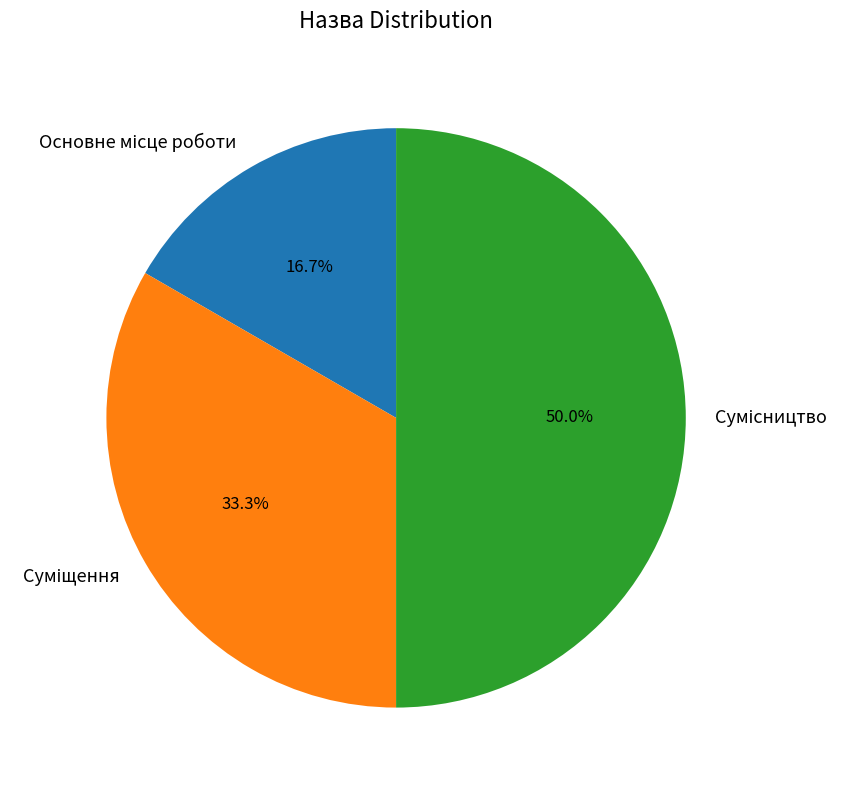

How many segments does this pie chart have?

3